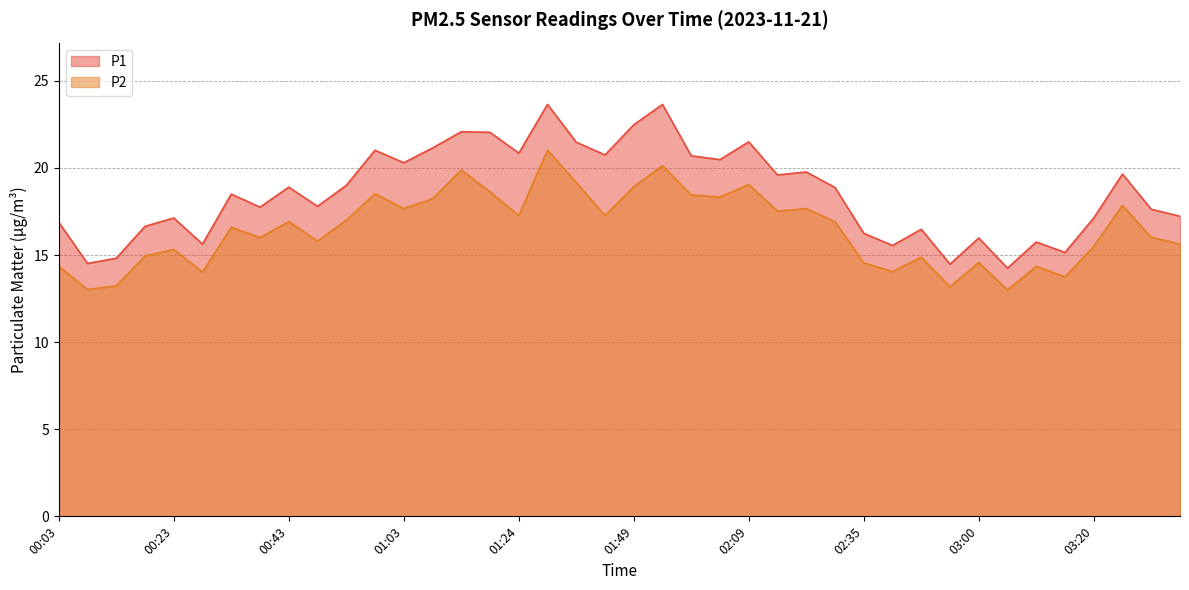

Reading left to right, transcribe all the data shown in this chart.

P1: 00:03=16.9	00:08=14.5	00:13=14.8	00:18=16.6	00:23=17.1	00:28=15.6	00:33=18.5	00:38=17.8	00:43=18.9	00:48=17.8	00:53=19.0	00:58=21.0	01:03=20.3	01:09=21.1	01:14=22.1	01:19=22.1	01:24=20.9	01:34=23.6	01:39=21.5	01:44=20.8	01:49=22.5	01:54=23.6	01:59=20.7	02:04=20.5	02:09=21.5	02:14=19.6	02:20=19.8	02:25=18.9	02:35=16.2	02:40=15.6	02:45=16.5	02:50=14.5	03:00=16.0	03:05=14.2	03:10=15.8	03:15=15.2	03:20=17.1	03:25=19.6	03:30=17.6	03:35=17.2
P2: 00:03=14.3	00:08=13.0	00:13=13.2	00:18=14.9	00:23=15.3	00:28=14.0	00:33=16.6	00:38=16.0	00:43=16.9	00:48=15.8	00:53=17.0	00:58=18.5	01:03=17.7	01:09=18.2	01:14=19.9	01:19=18.6	01:24=17.3	01:34=21.0	01:39=19.2	01:44=17.3	01:49=18.9	01:54=20.1	01:59=18.4	02:04=18.3	02:09=19.1	02:14=17.5	02:20=17.7	02:25=16.9	02:35=14.6	02:40=14.1	02:45=14.9	02:50=13.2	03:00=14.6	03:05=13.0	03:10=14.3	03:15=13.8	03:20=15.5	03:25=17.9	03:30=16.0	03:35=15.6